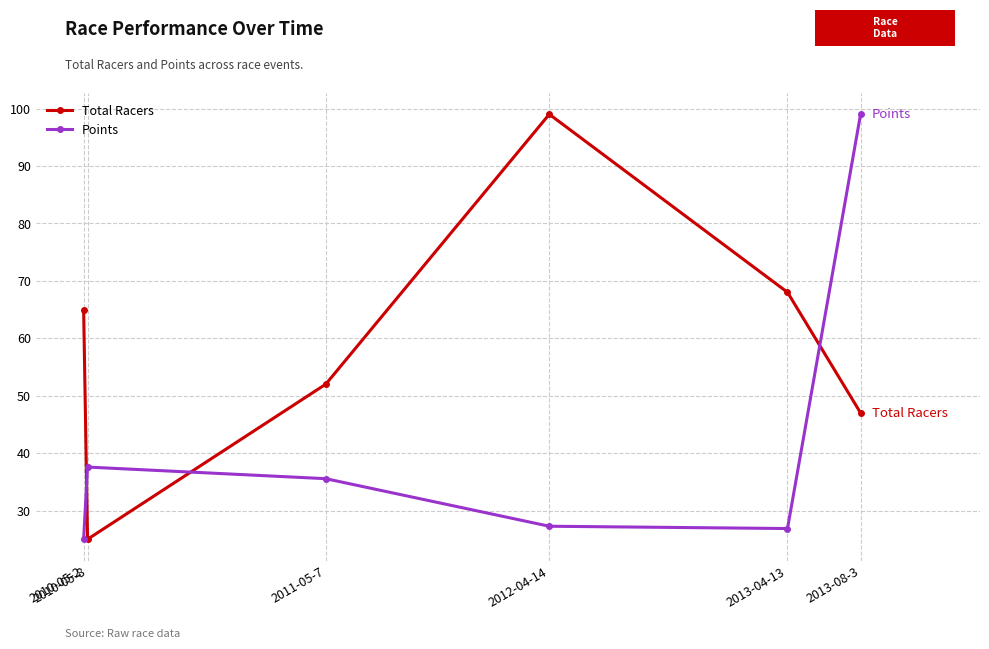

How many series are shown in this chart?

2